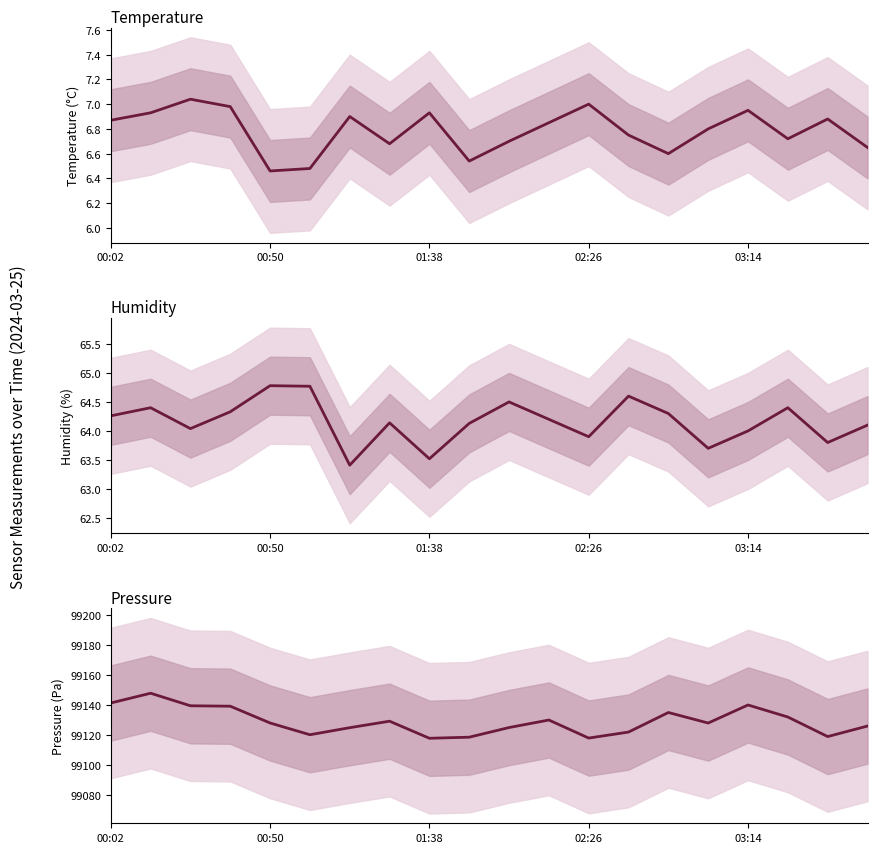

What is the greatest value displayed?

99147.8